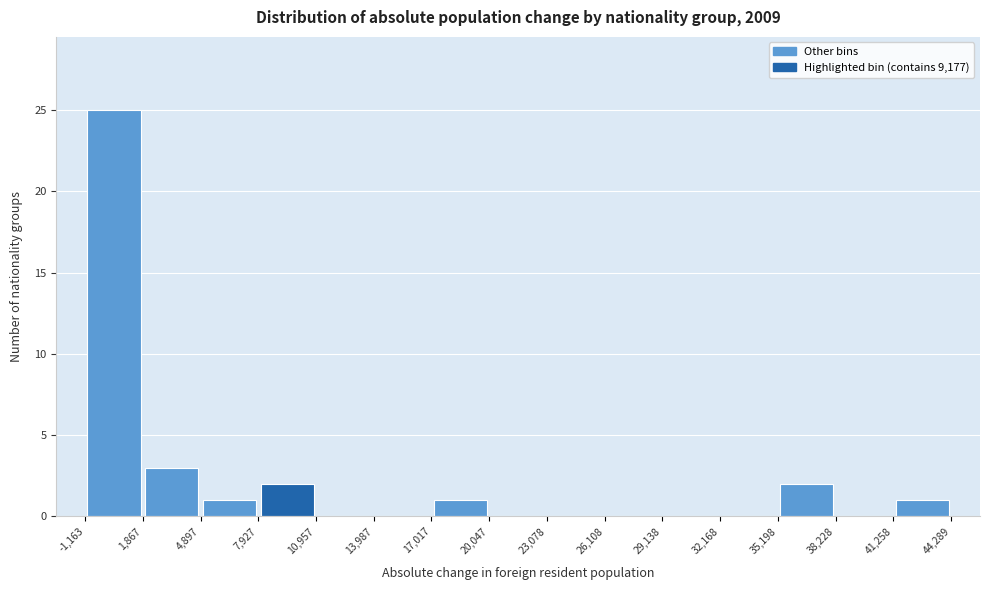

Reading left to right, transcribe this chart: for each bar, give the range it covers on the x-axis and its height. The values are not printed on the chart, so give them approximately, as read against the axis.

-1,163 to 1,867: 25
1,867 to 4,897: 3
4,897 to 7,927: 1
7,927 to 10,957: 2
10,957 to 13,987: 0
13,987 to 17,017: 0
17,017 to 20,047: 1
20,047 to 23,078: 0
23,078 to 26,108: 0
26,108 to 29,138: 0
29,138 to 32,168: 0
32,168 to 35,198: 0
35,198 to 38,228: 2
38,228 to 41,258: 0
41,258 to 44,289: 1